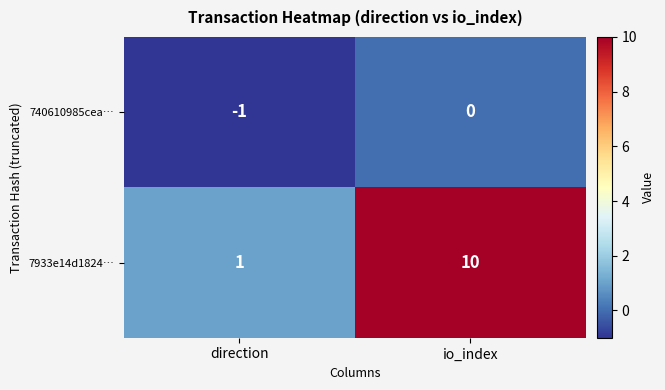

How many distinct data groups are displayed?

2